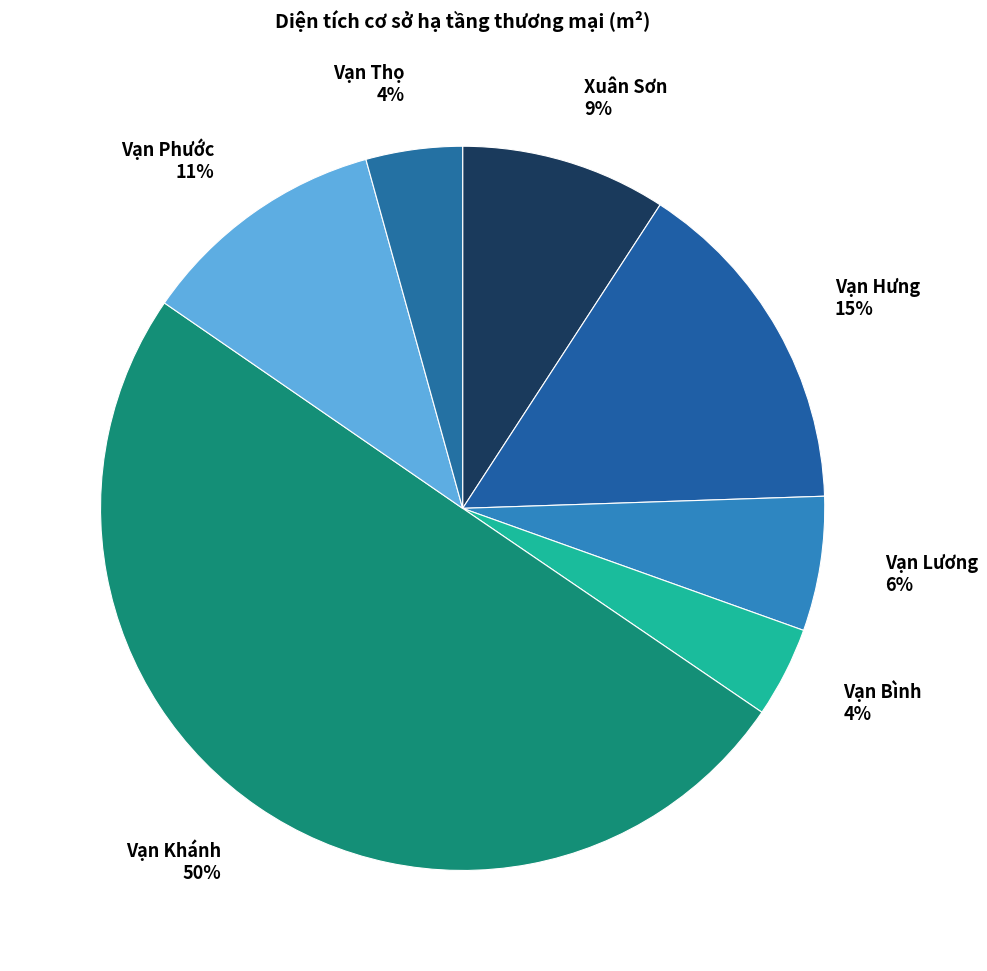

How many slices are in this pie chart?

7